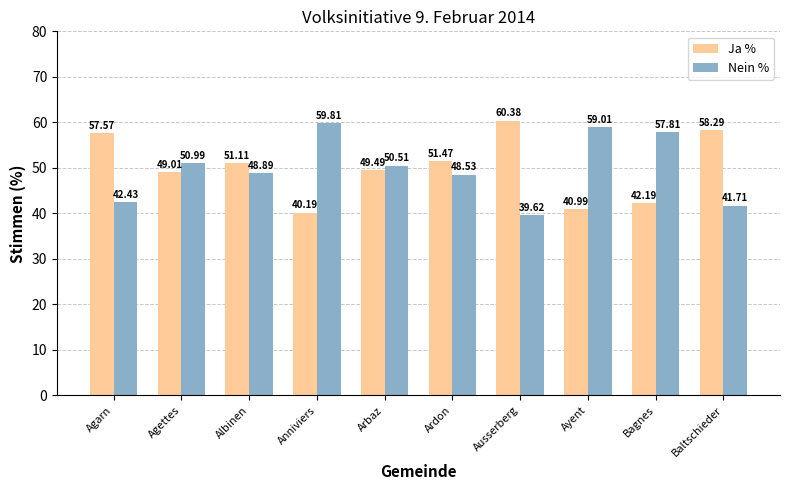

What is the difference between the Nein % values at Bagnes and Agettes?

6.8